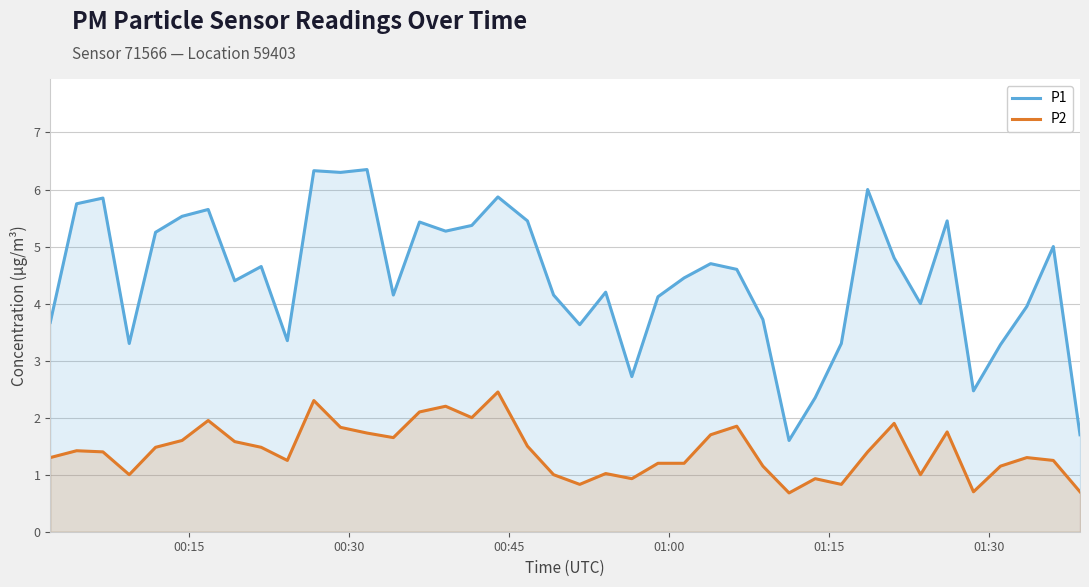

Which series has the widest spread of values?

P1